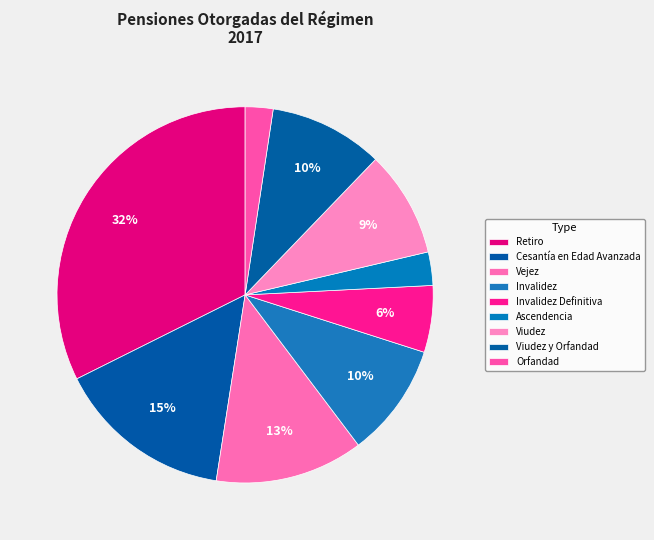

Which category has the smallest portion of the pie?

Orfandad